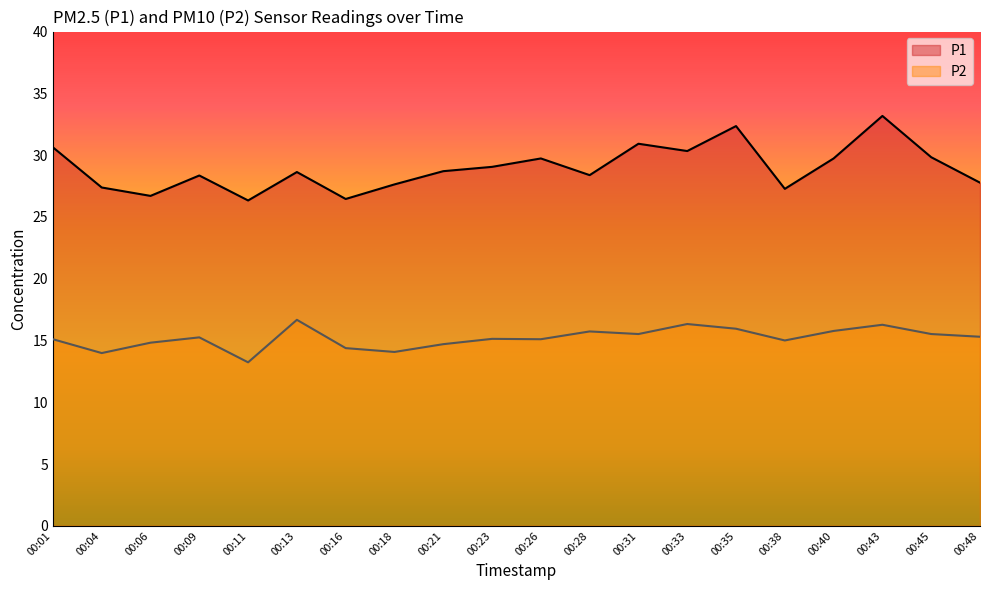

True or false: P2 and P1 intersect in this chart.

False